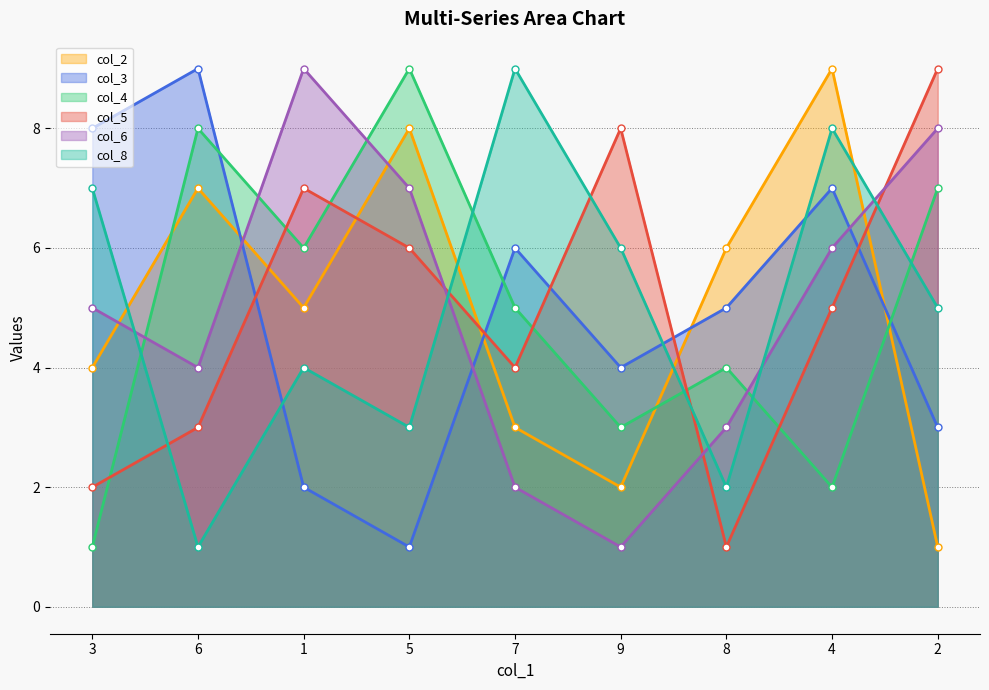

How many interior local valleys does the col_5 (line) series have?

2